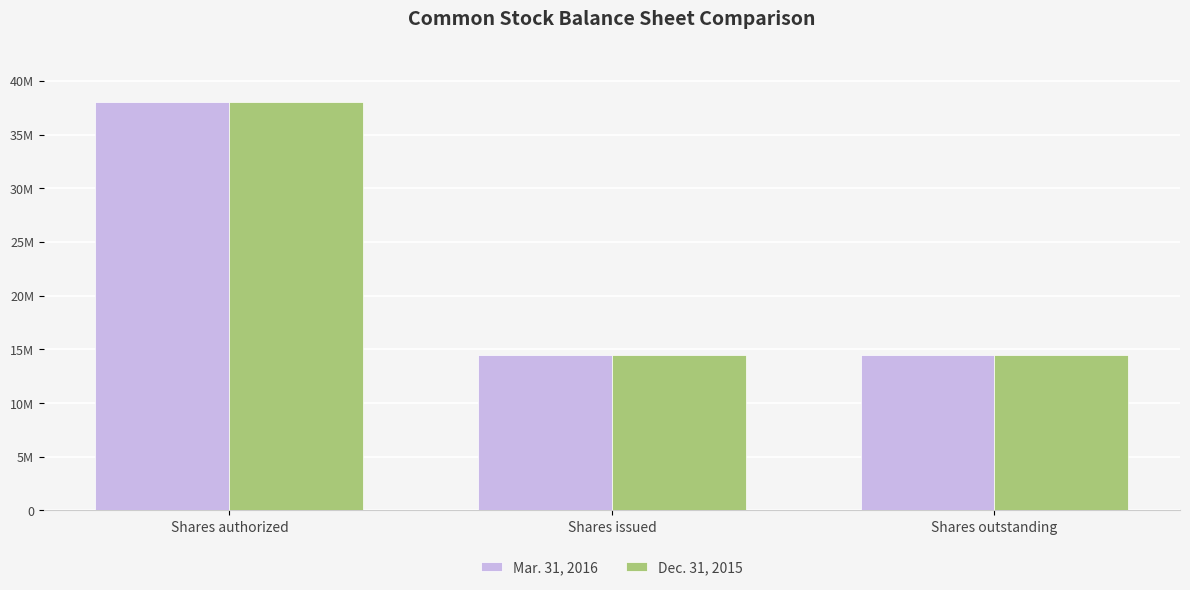

True or false: Dec. 31, 2015 has a value of 25673995 at Shares issued.

False